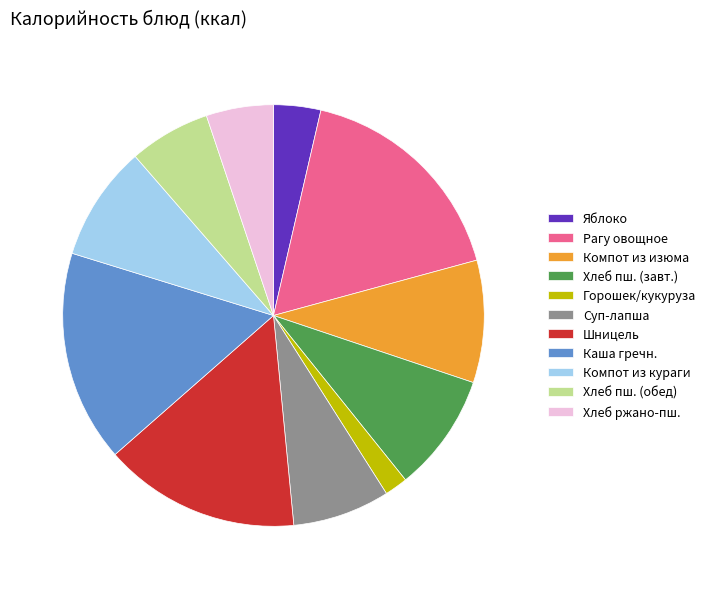

Between Горошек/кукуруза and Яблоко, which is larger?

Яблоко